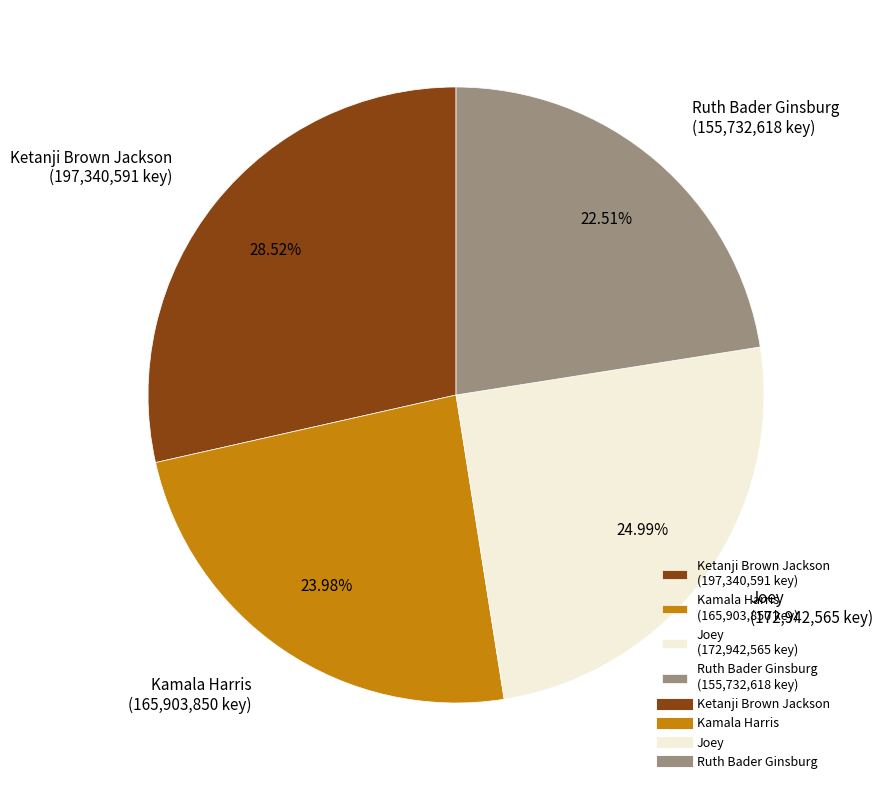

Which has a higher value, Joey or Ketanji Brown Jackson?

Ketanji Brown Jackson